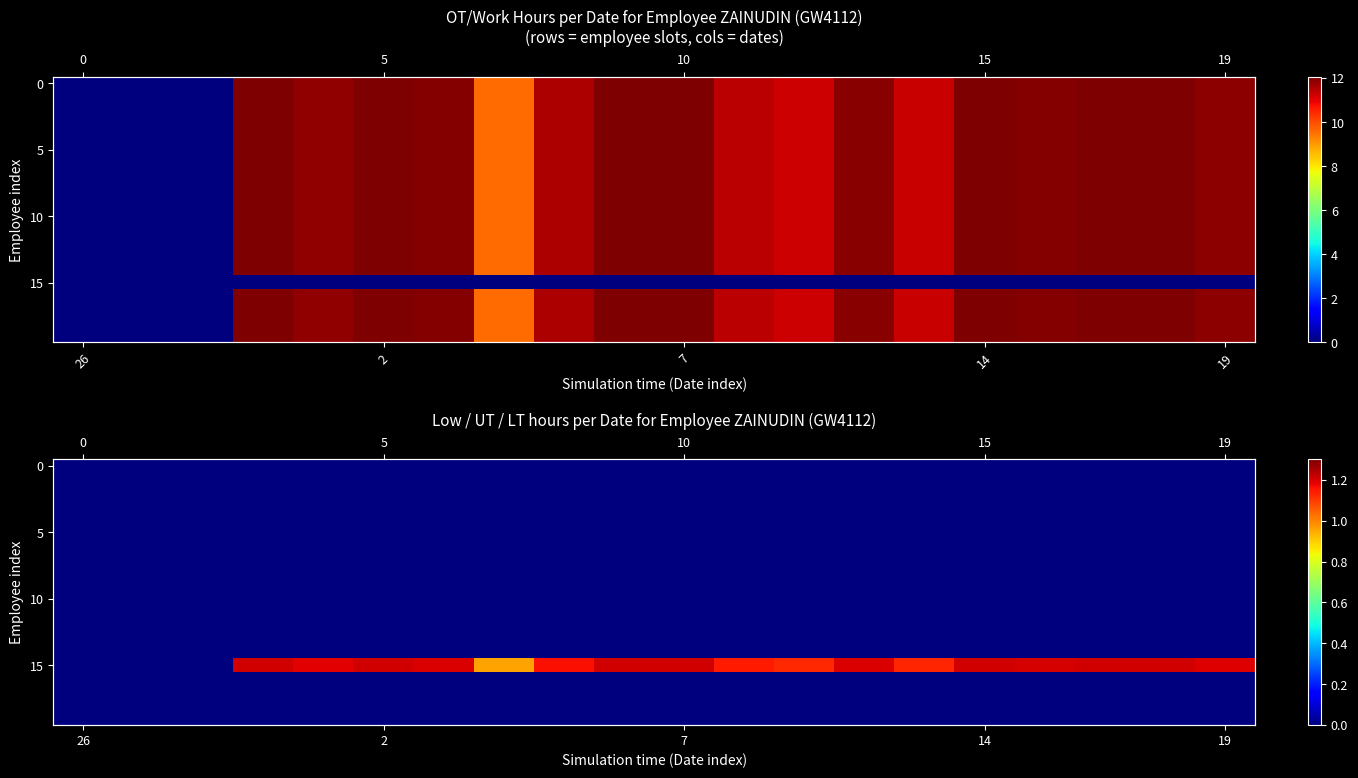

What is the total value across all series at 11?

1.1